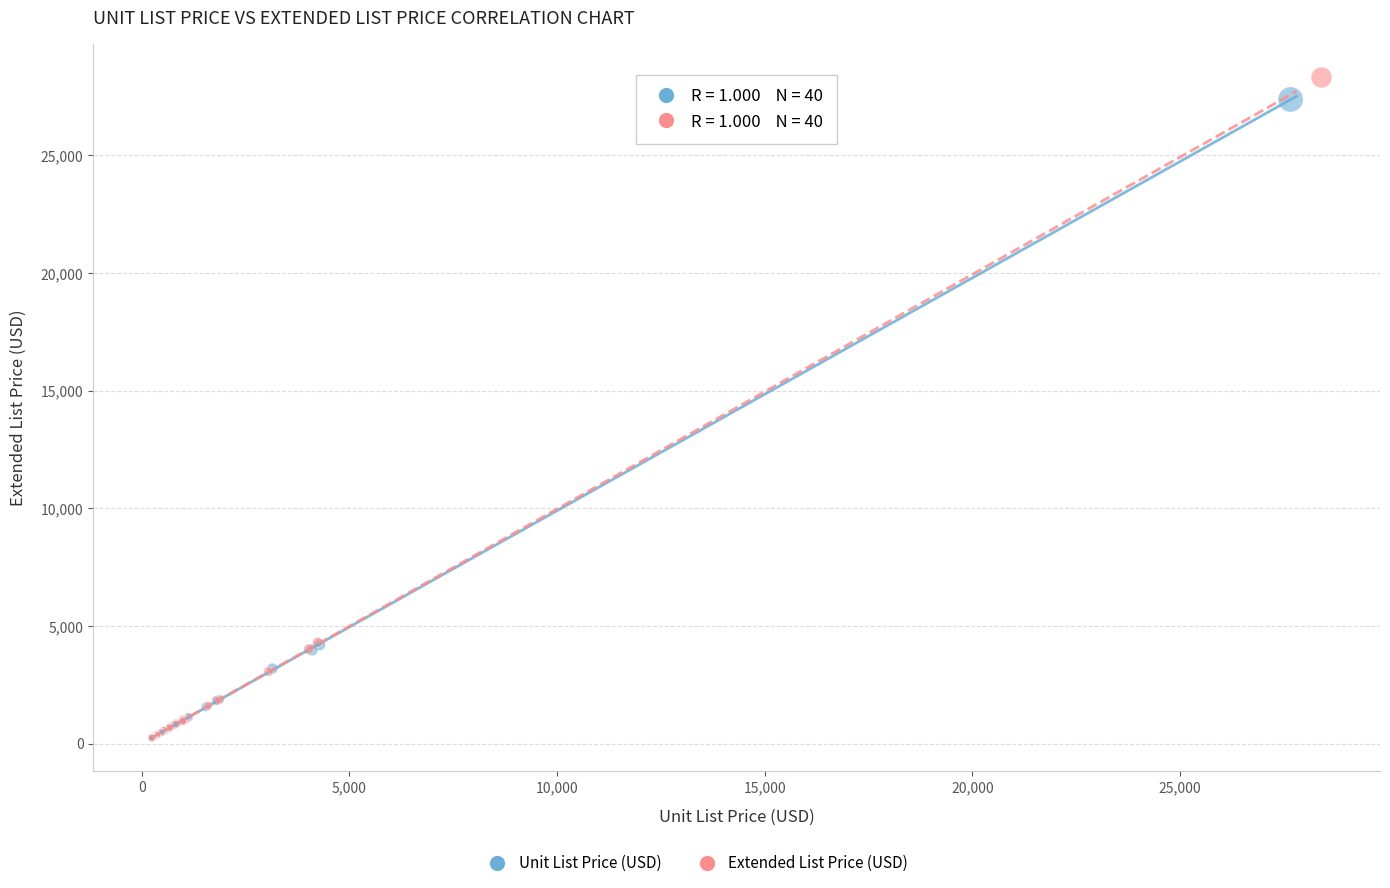

Which series reaches the maximum Y coordinate?

Extended List Price (USD)